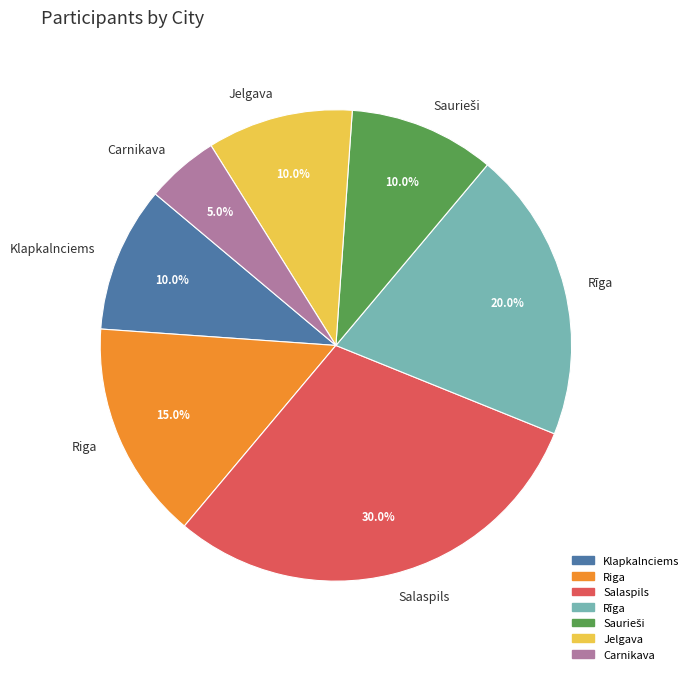

Approximately how many times larger is the value at Salaspils compared to Riga?

2.0